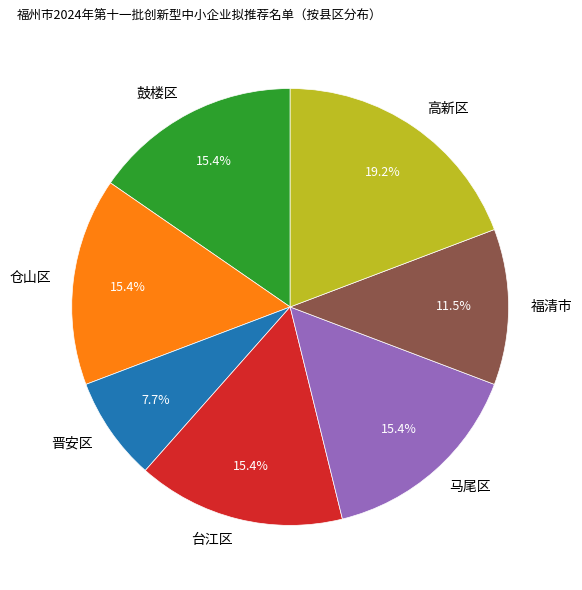

How many slices are in this pie chart?

7